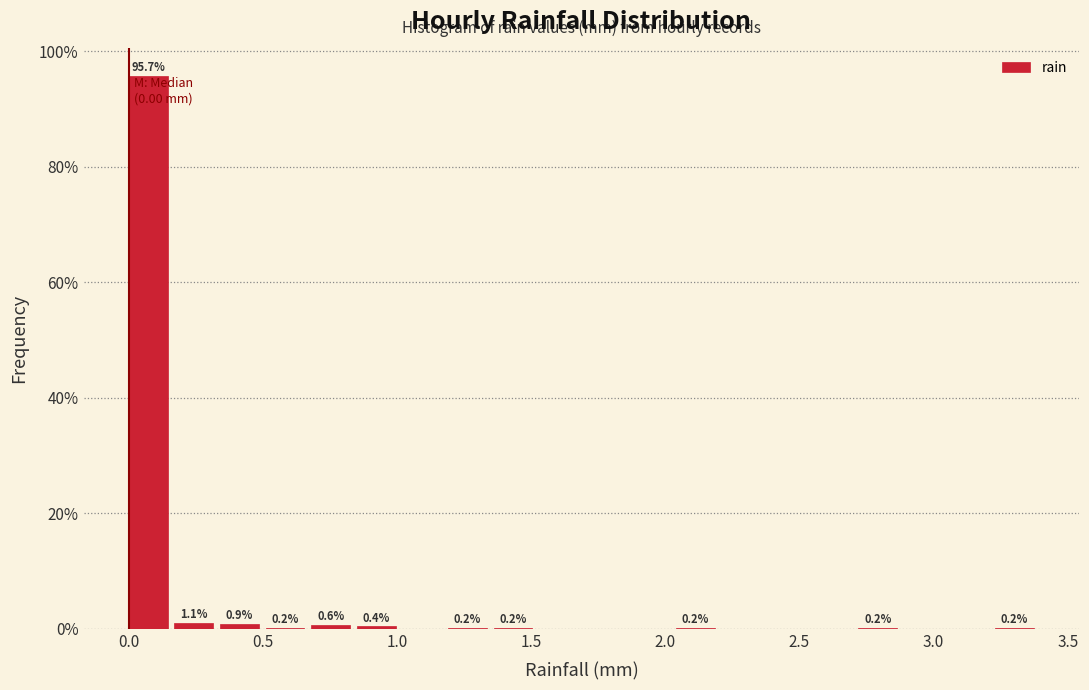

Read against the x-axis, roughly where is the centre of the tallest bar?

0.05